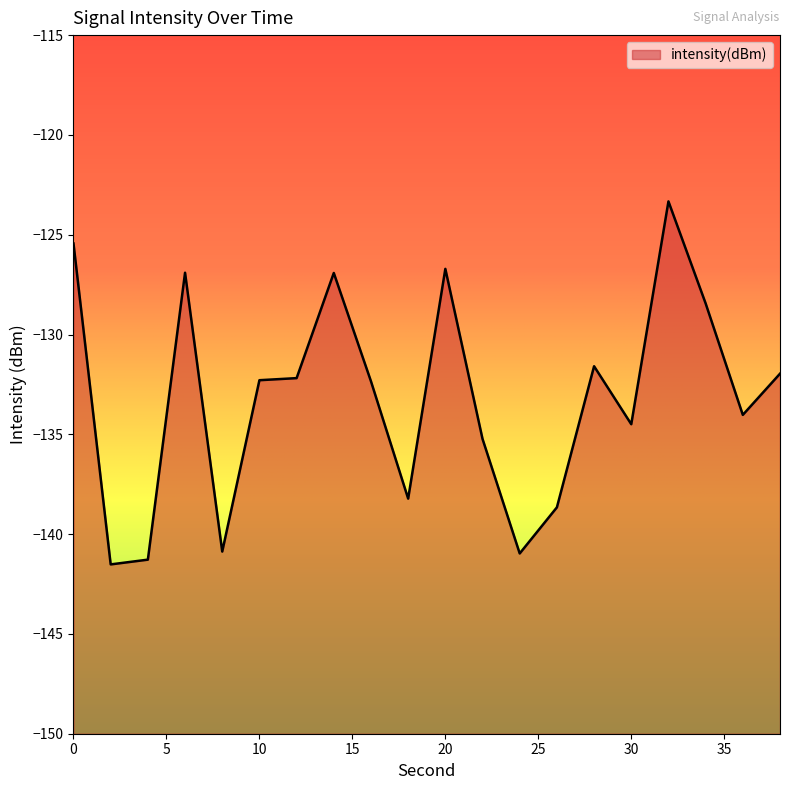

What is the difference between the values at 8 and 4?

0.4